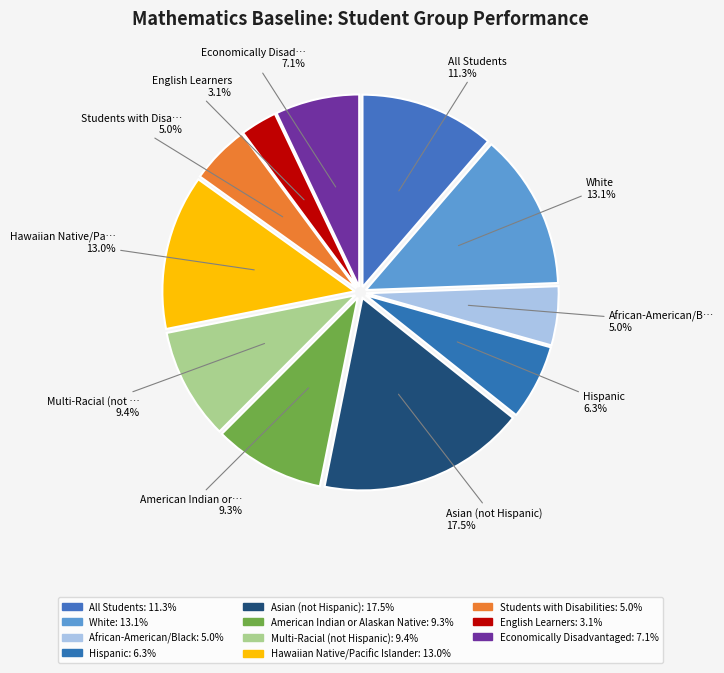

How many slices are in this pie chart?

11